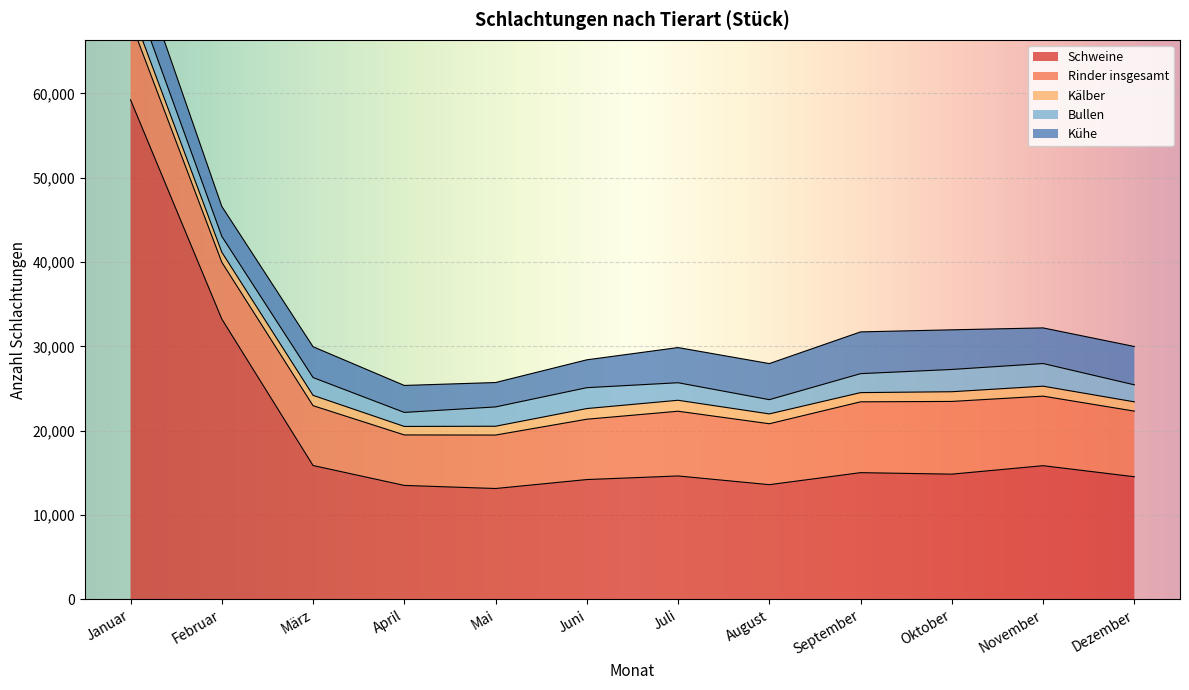

The Schweine series shows 6870 at September. True or false?

False